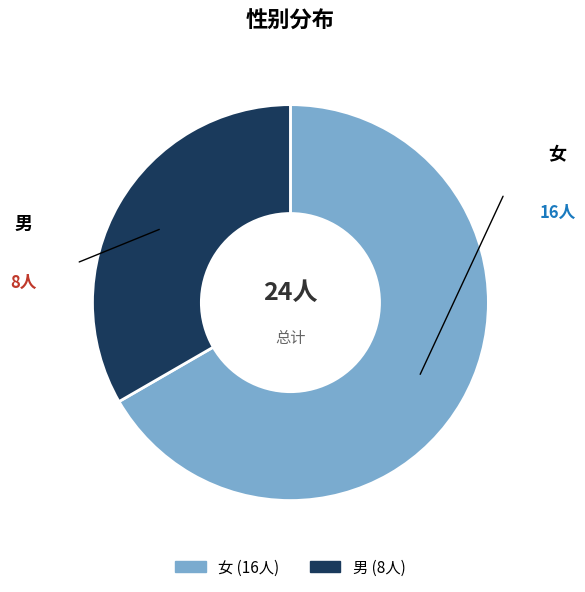

Is there any slice that represents more than half of the pie?

Yes